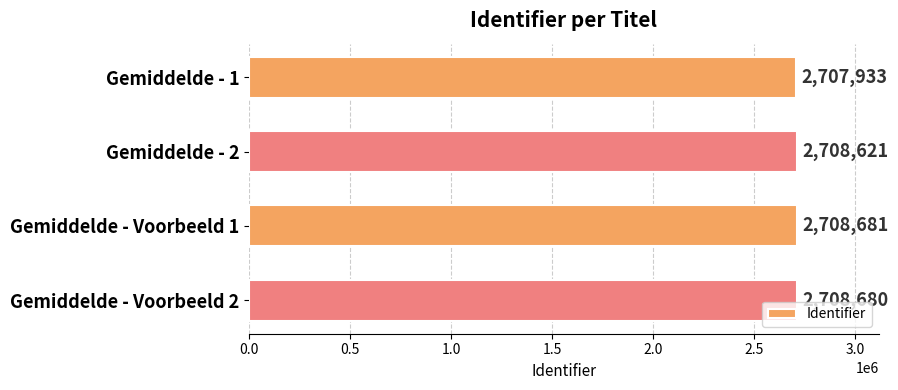

What is the difference between the second highest and second lowest values?

59